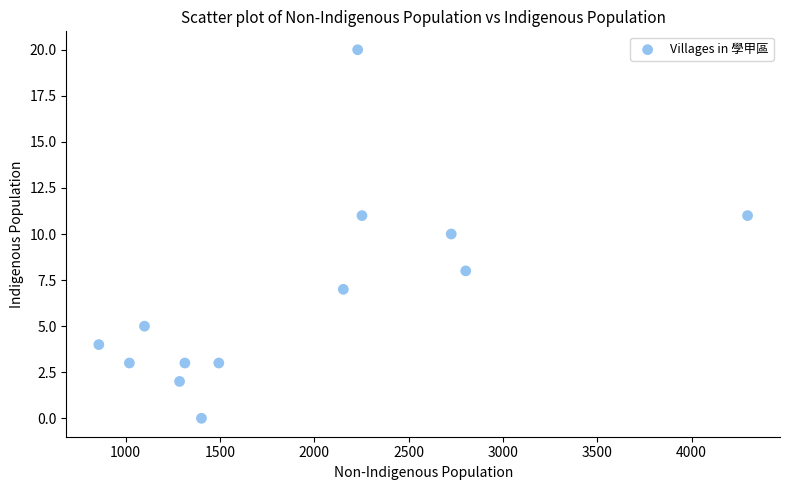

What is the range of Y values (max minus min)?

20